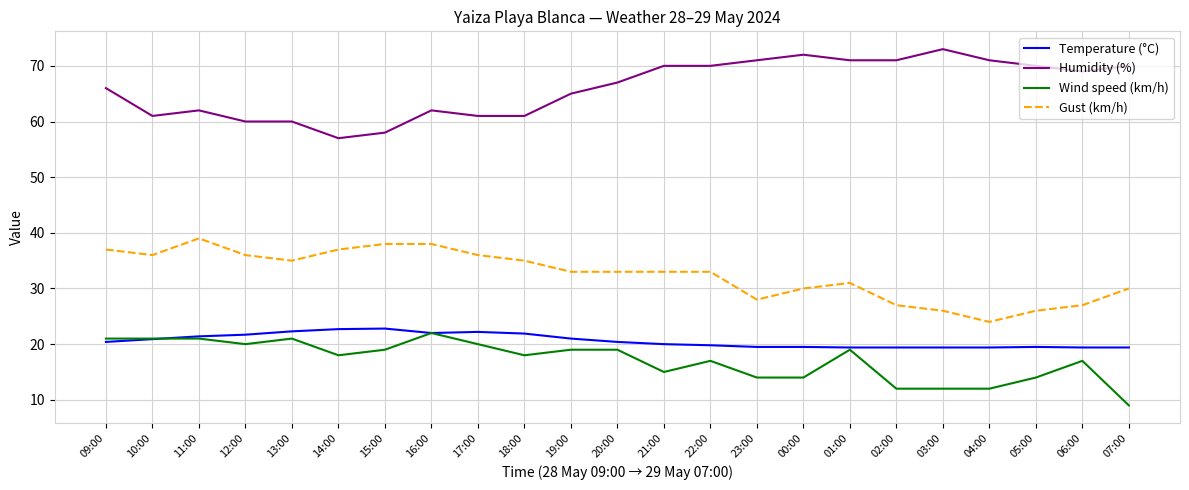

Rank the series at 09:00 from highest to lowest value.

Humidity (%), Gust (km/h), Wind speed (km/h), Temperature (°C)